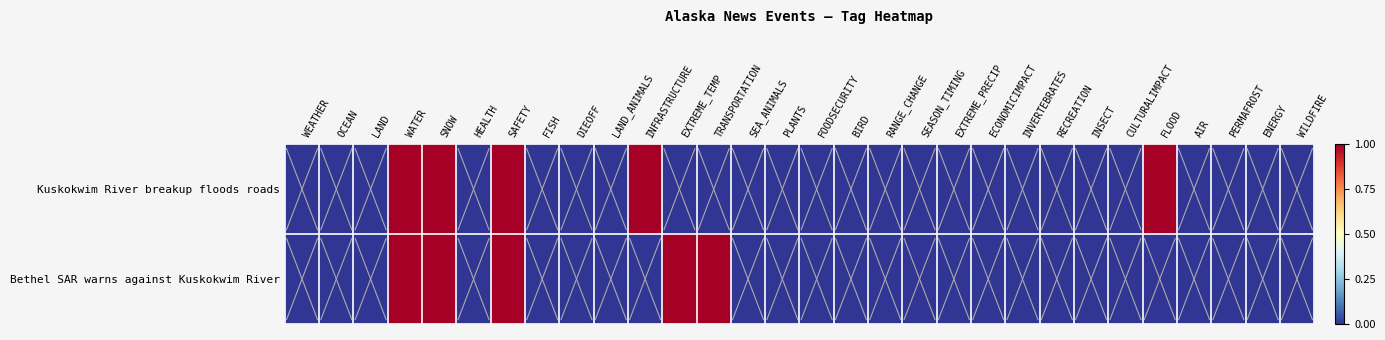

True or false: Bethel SAR warns against Kuskokwim River has a value of 0 at FLOOD.

False